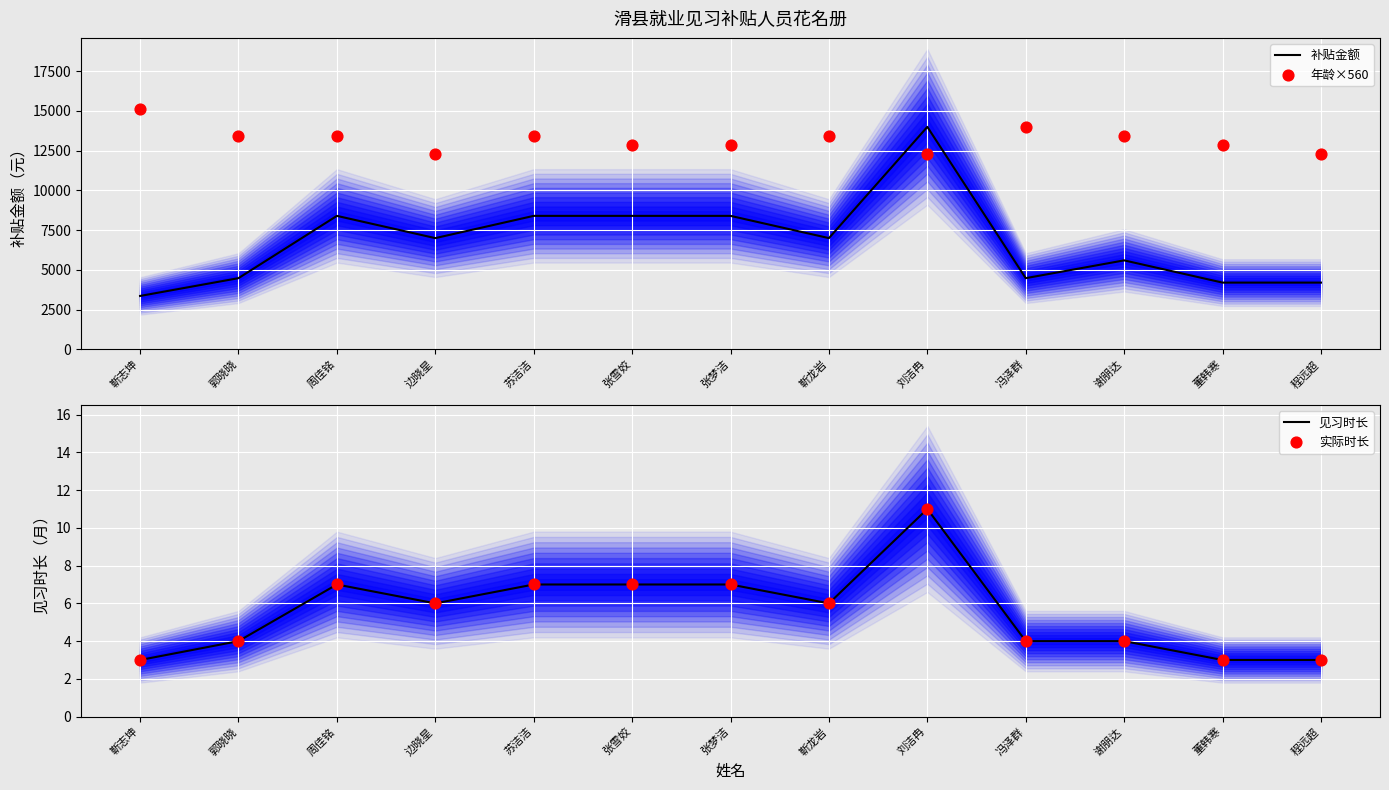

Which series has the widest spread of Y values?

补贴金额